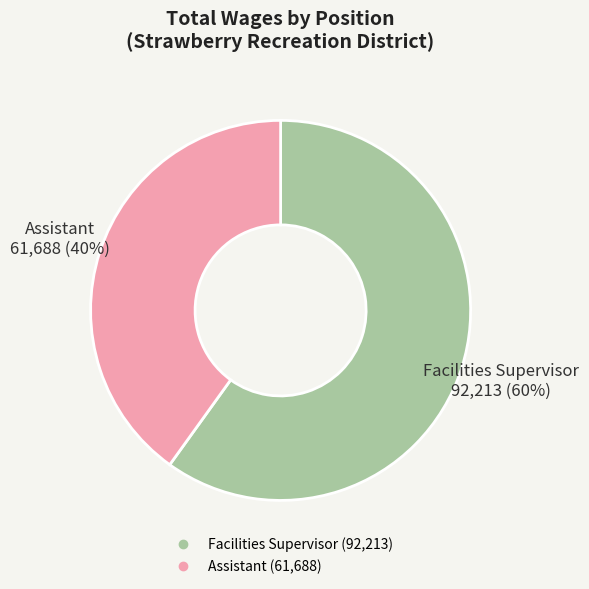

Count the number of slices in the pie.

2